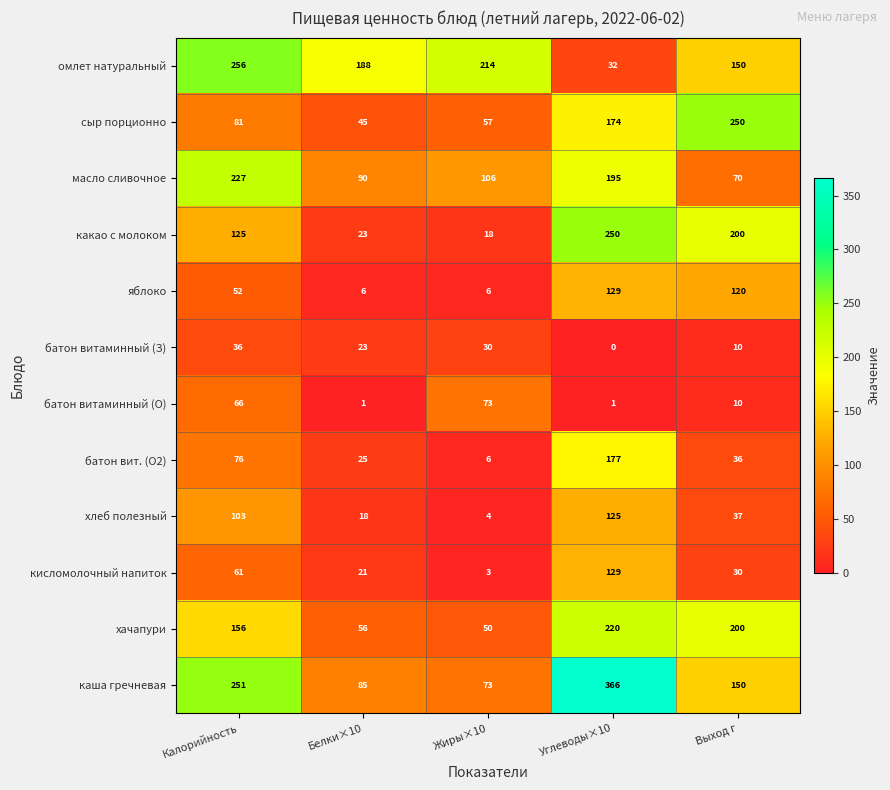

At which label is яблоко closest to 67?

Калорийность